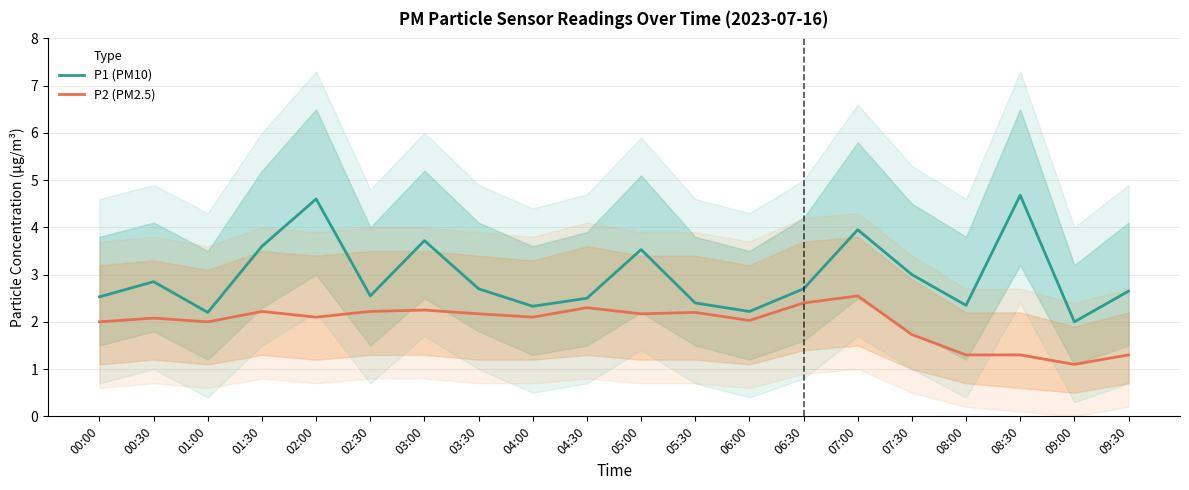

Where is the first local minimum for P1 (PM10)?

01:00